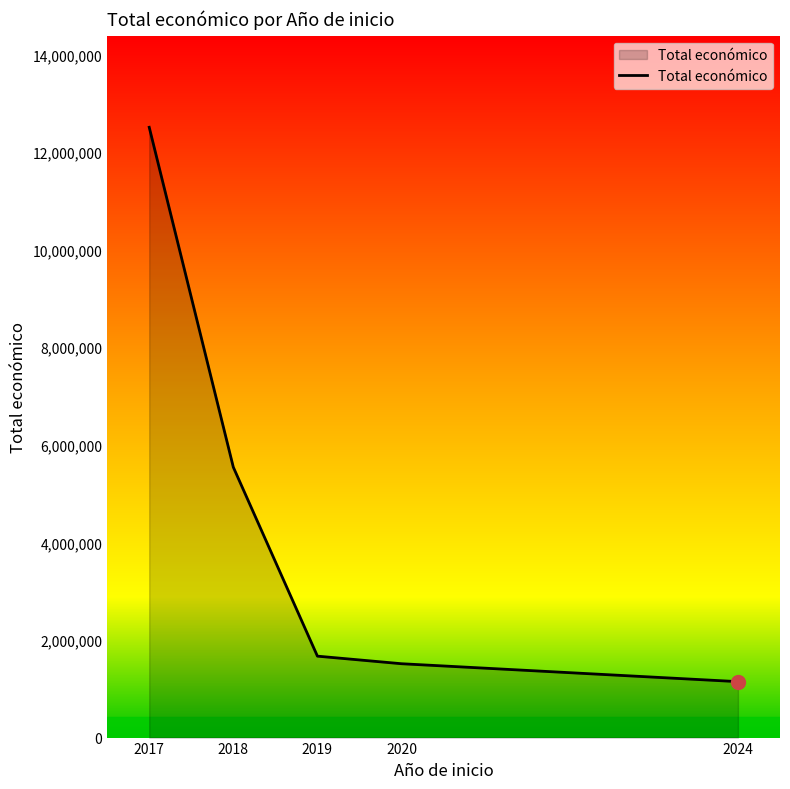

What is the approximate value at 2017?

12508548